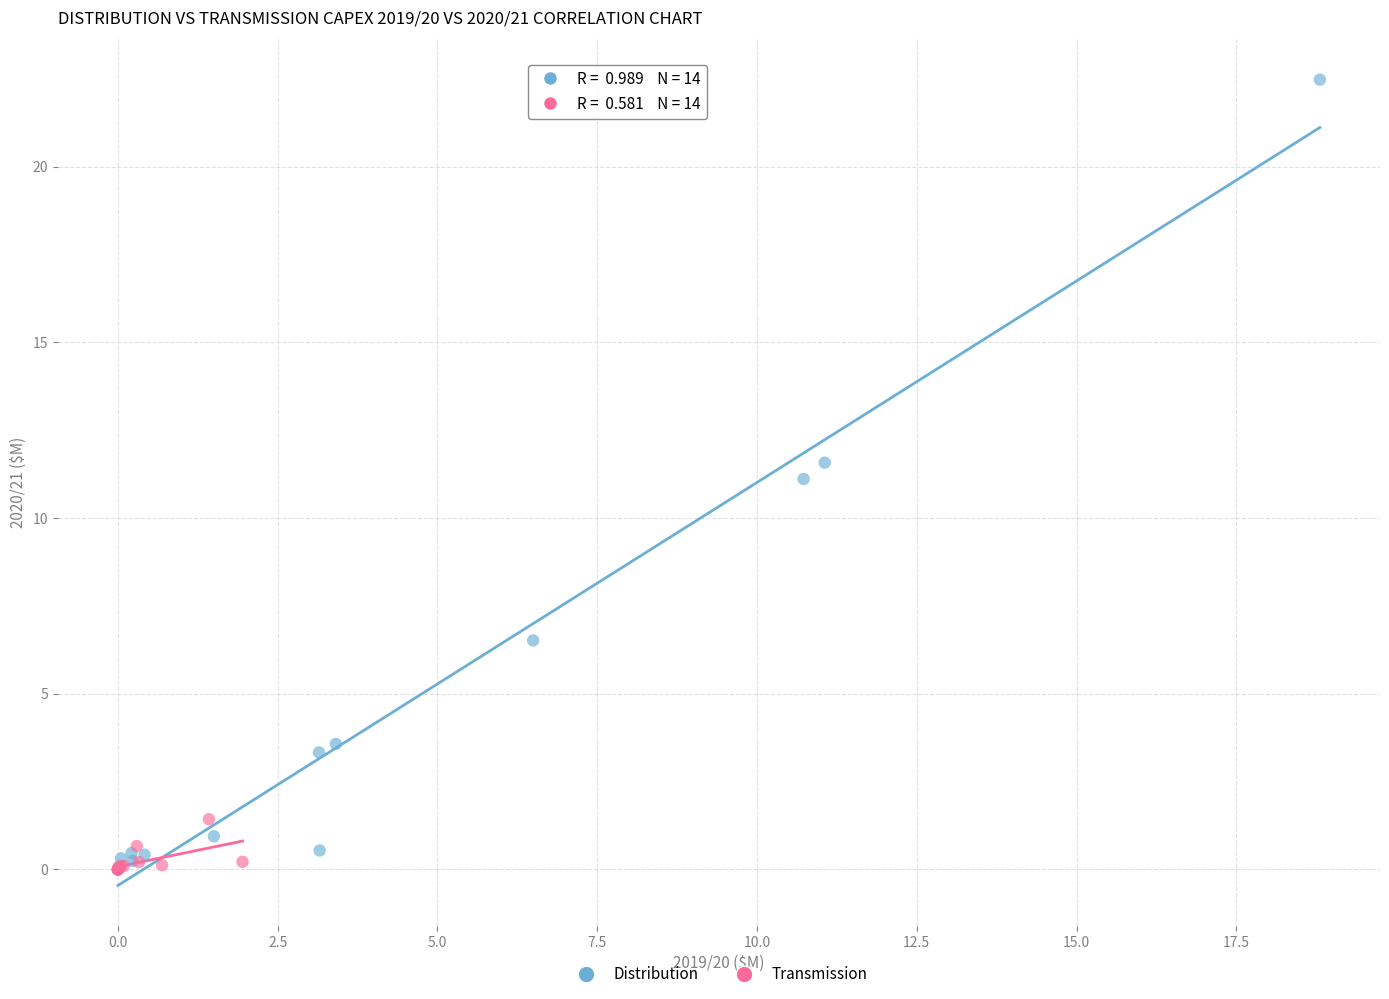

Which series contains the highest Y value?

Distribution